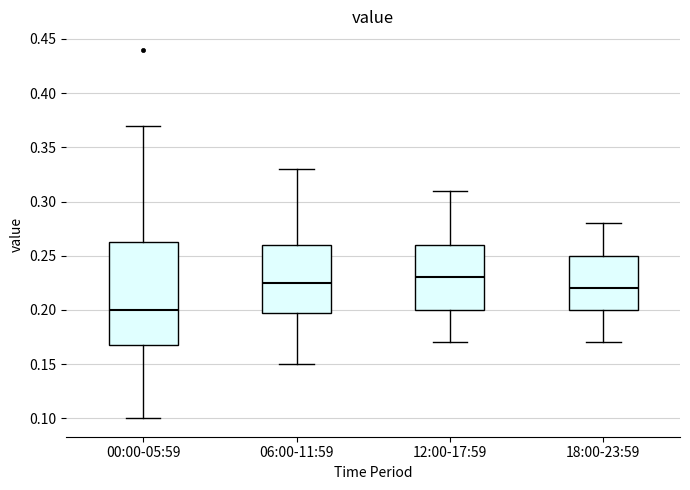

Which box is the tallest, from its lower edge to its upper edge?

00:00-05:59